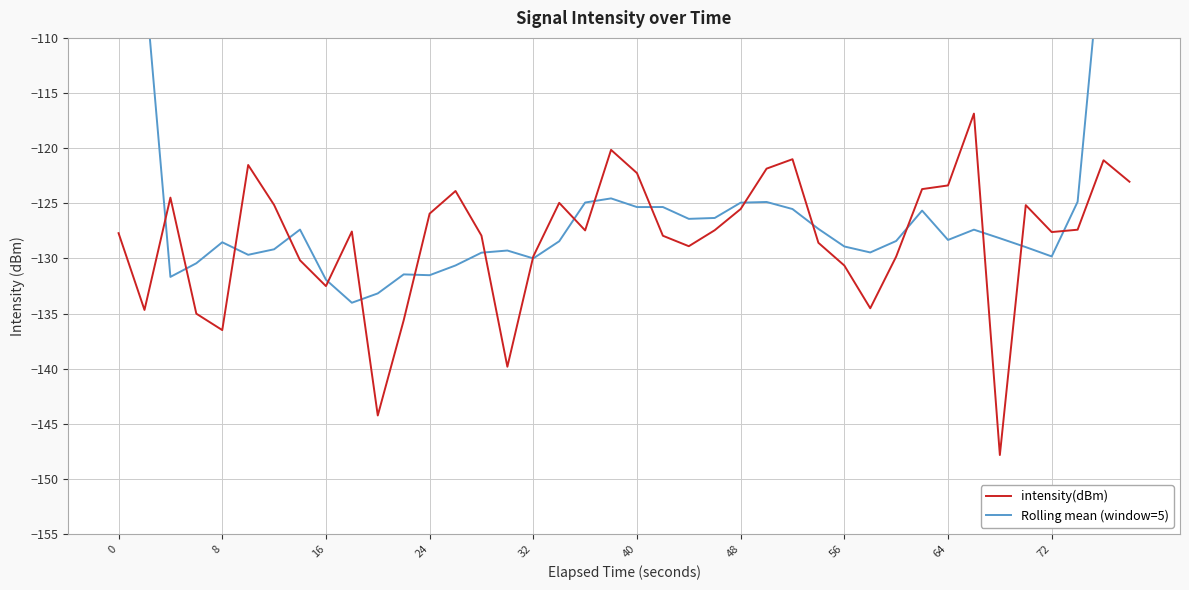

True or false: Rolling mean (window=5) and intensity(dBm) cross at least once.

True